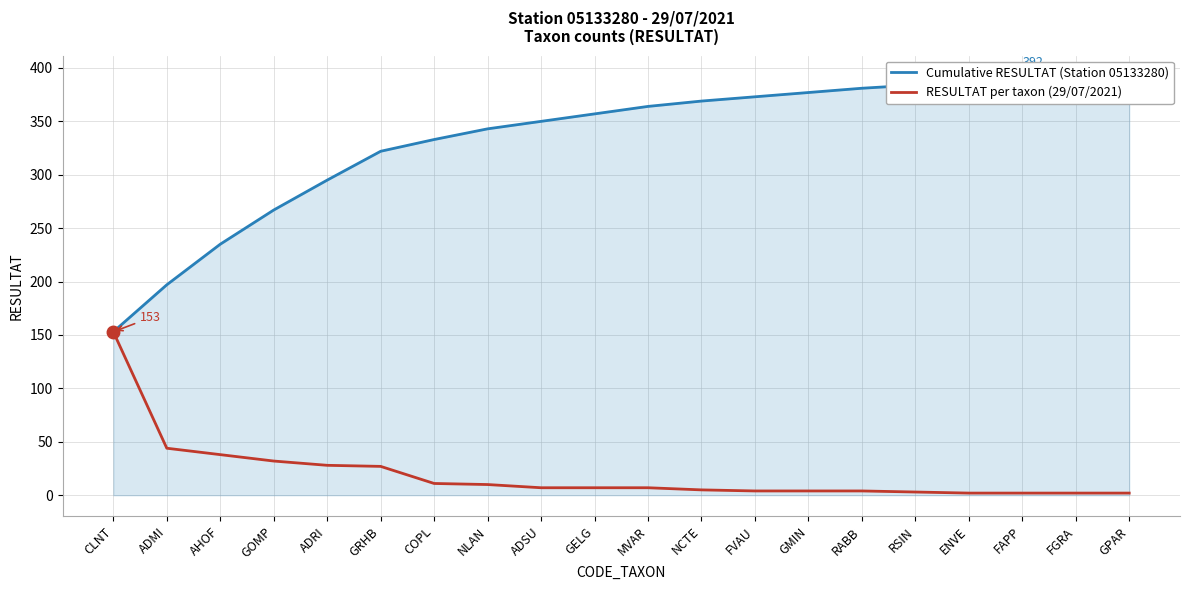

What is the sum of the RESULTAT per taxon (29/07/2021) values at ADSU and RABB?

11